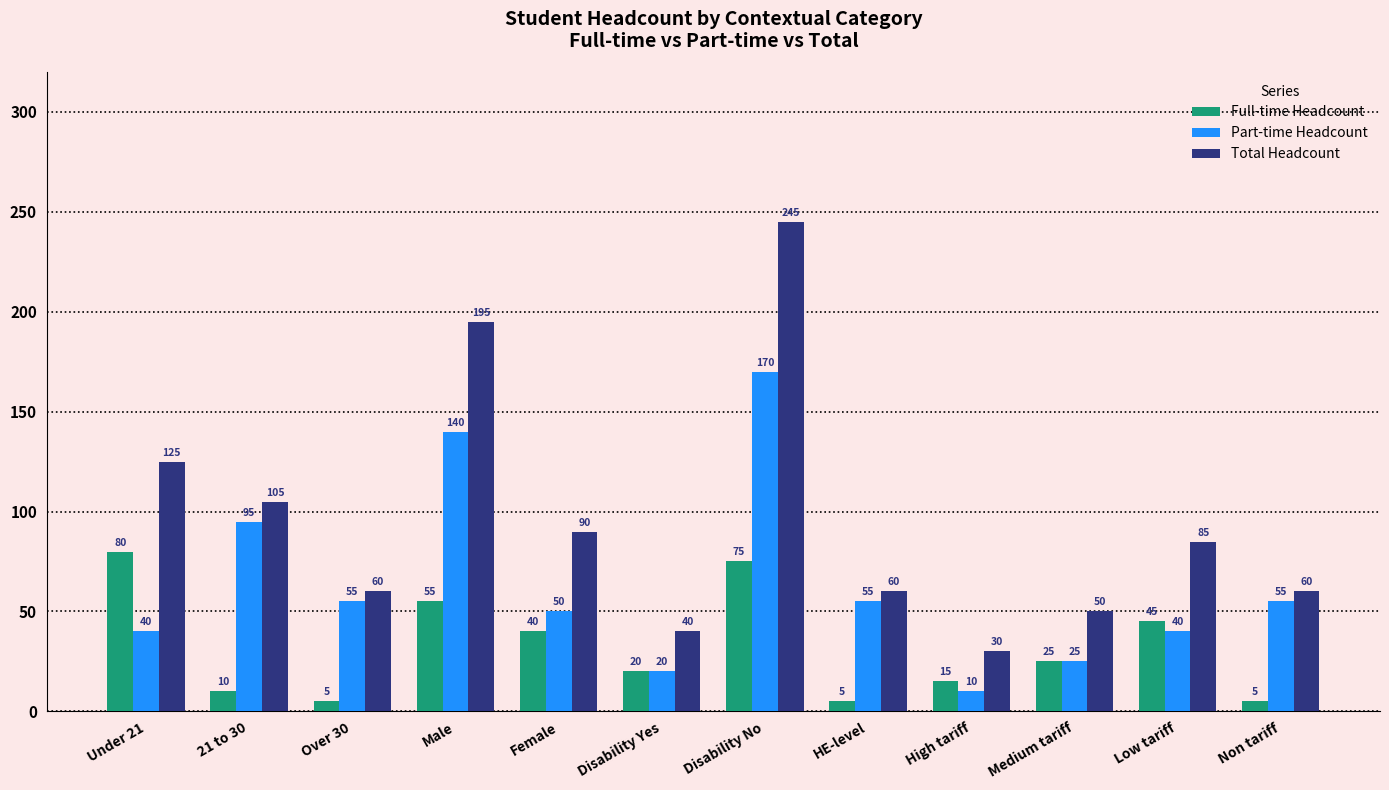

Rank the series by their maximum value, from highest to lowest.

Total Headcount, Part-time Headcount, Full-time Headcount